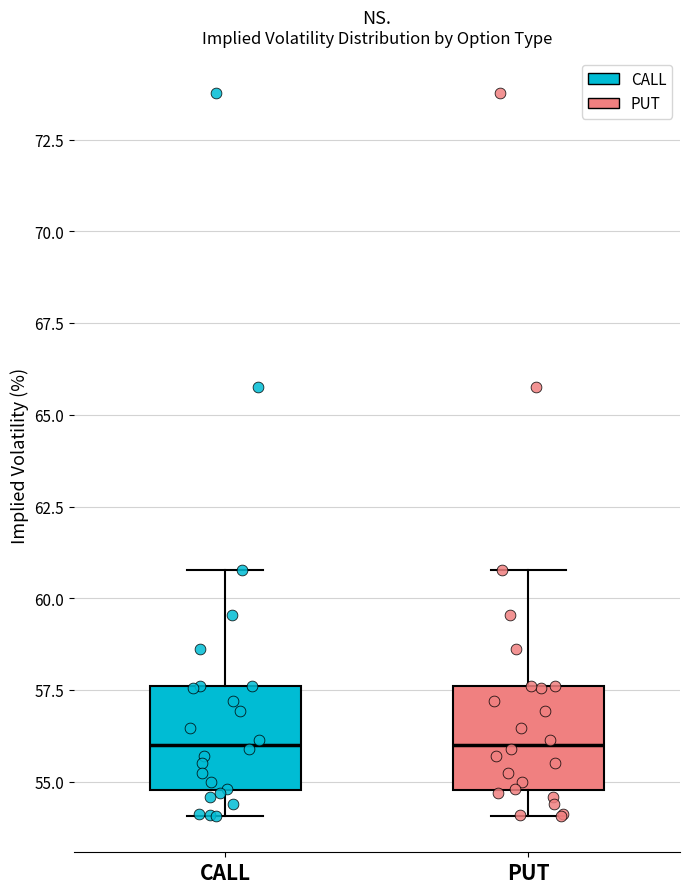

Reading left to right, read every box against the y-axis: the position of its median line, the range the box covers, and the ends of its whiskers. The values are not printed on the chart, so give them approximately, as read against the axis.

CALL: median 56.0, box 55.0 to 57.5, whiskers 54.0 to 61.0
PUT: median 56.0, box 55.0 to 57.5, whiskers 54.0 to 61.0